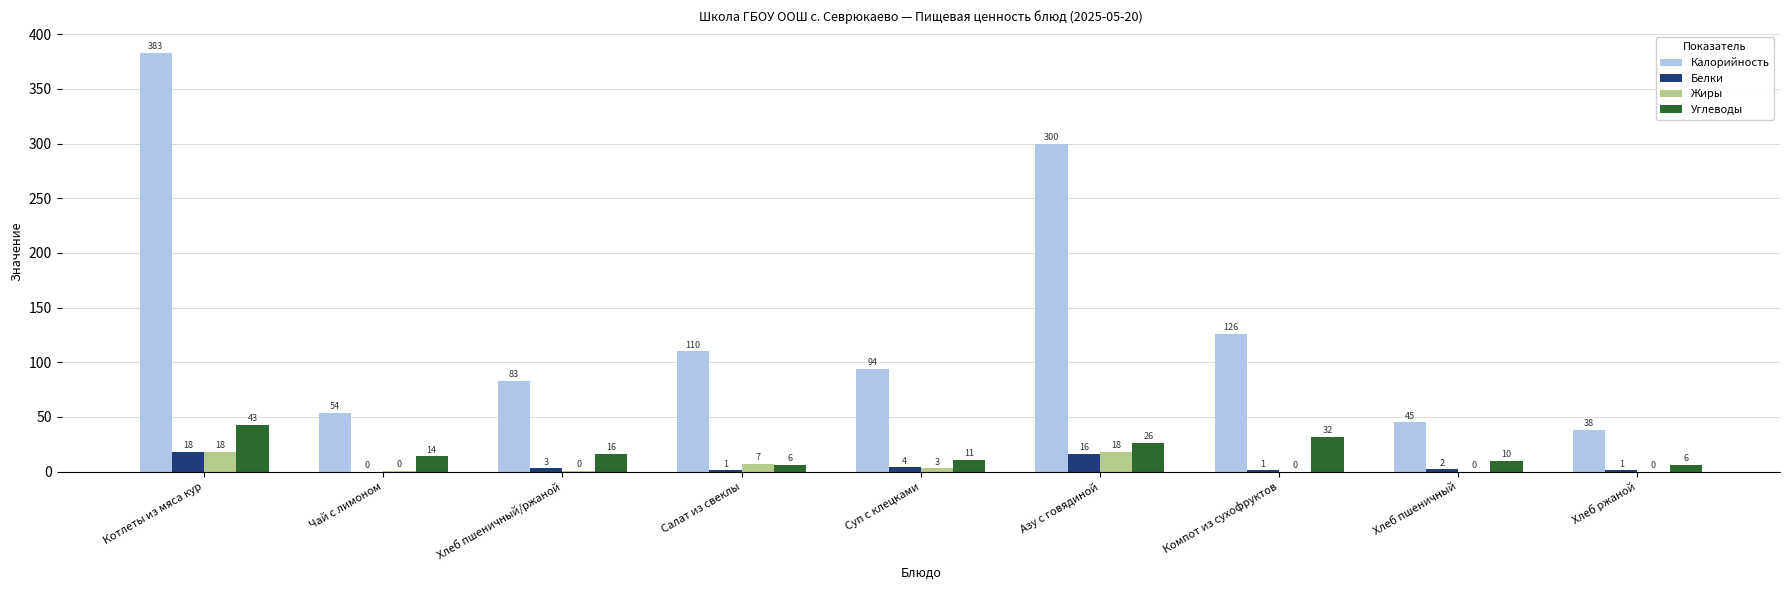

At which label does Белки first exceed 2?

Котлеты из мяса кур